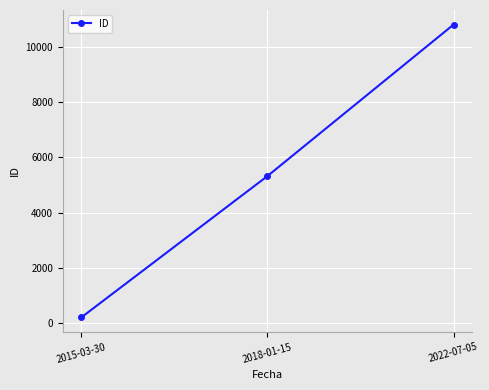

What is the average value?

5441